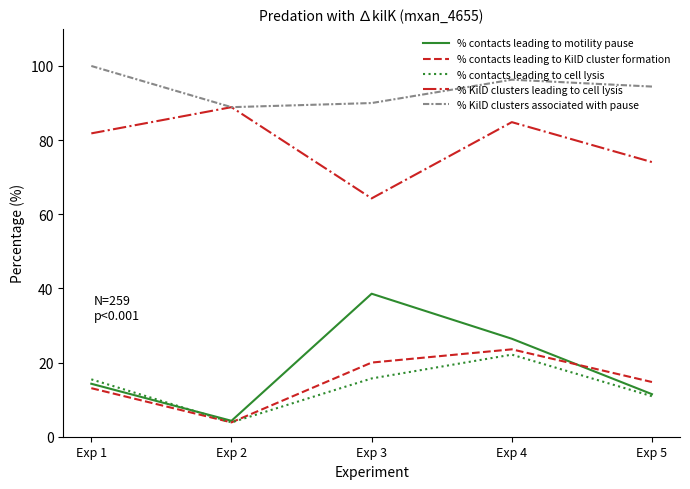

What is the approximate value of % contacts leading to KilD cluster formation at Exp 2?

3.9